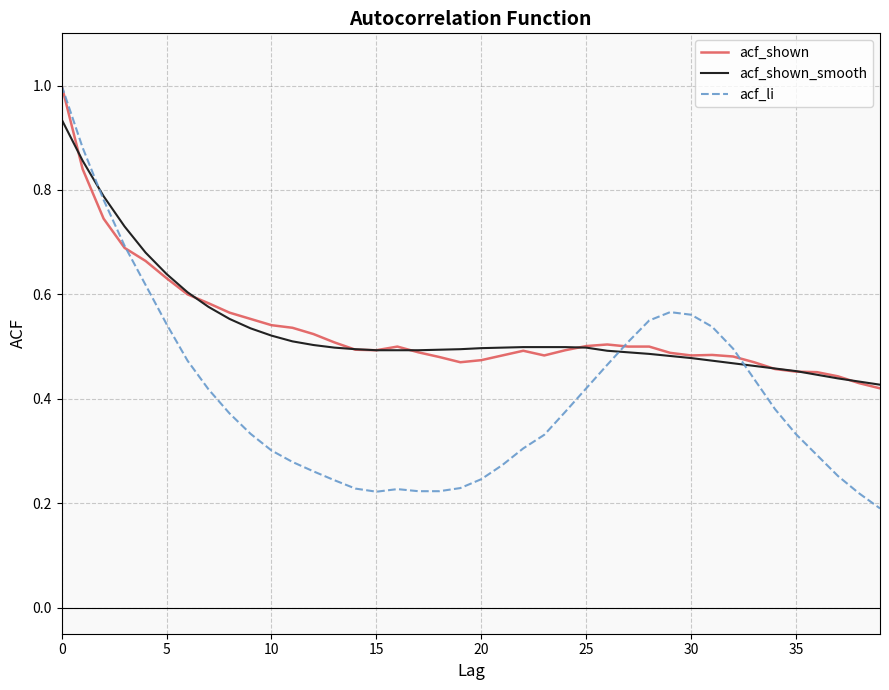

What is the maximum value for acf_li?

1.0